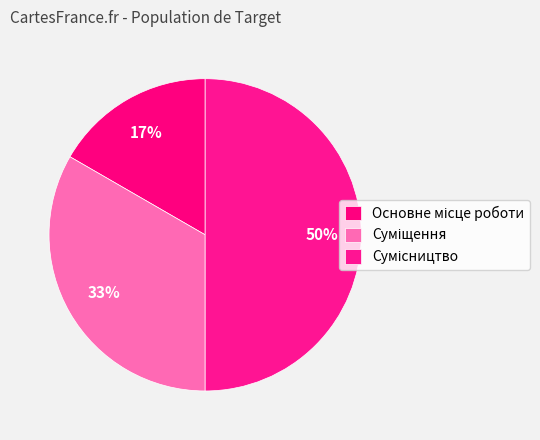

To the nearest percent, what is the difference between the largest and smallest slice percentages?

33%